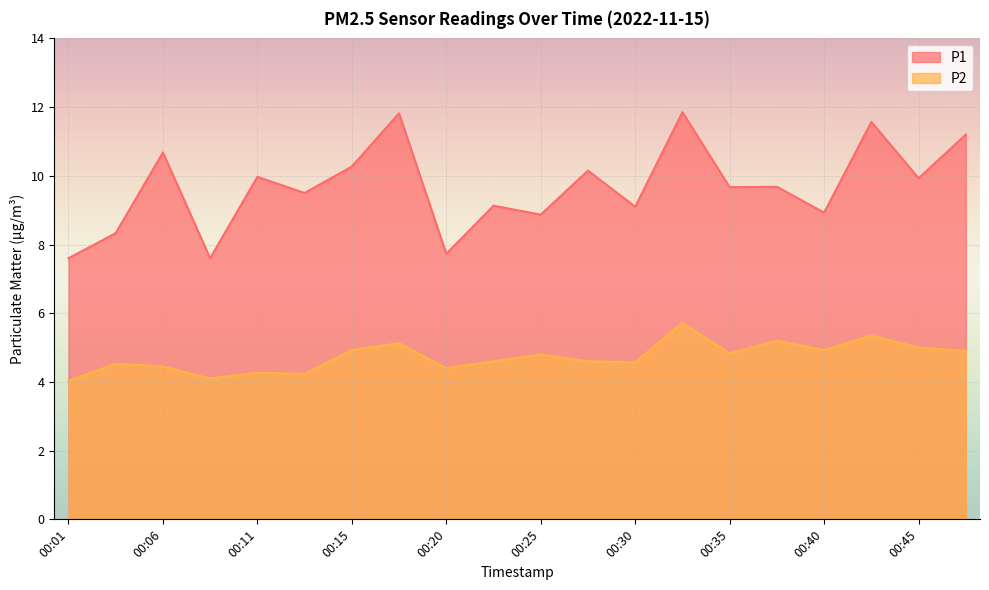

Reading left to right, extract all data points from this chart.

P1: 7.6	8.3	10.7	7.6	10.0	9.5	10.3	11.8	7.7	9.1	8.9	10.2	9.1	11.8	9.7	9.7	8.9	11.6	9.9	11.2
P2: 4.0	4.5	4.5	4.1	4.3	4.2	4.9	5.1	4.4	4.6	4.8	4.6	4.6	5.7	4.8	5.2	4.9	5.3	5.0	4.9